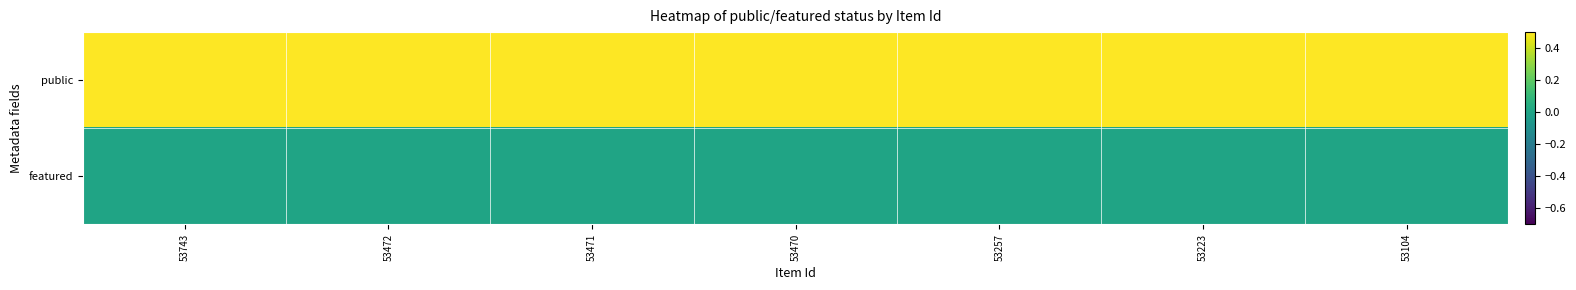

At which category is the sum across all series the highest?

53743